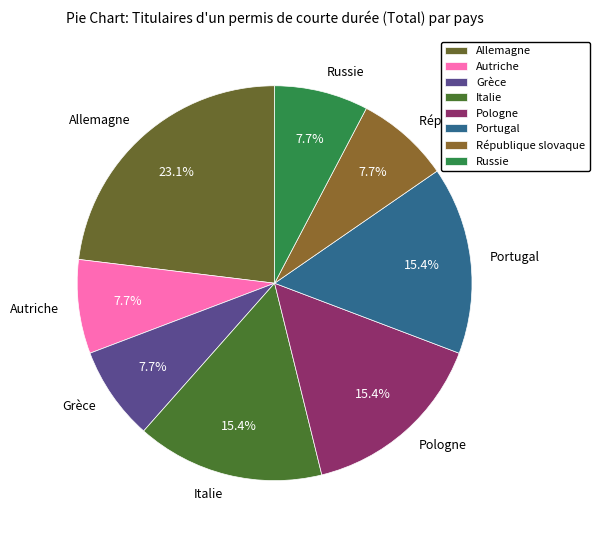

How many segments does this pie chart have?

8